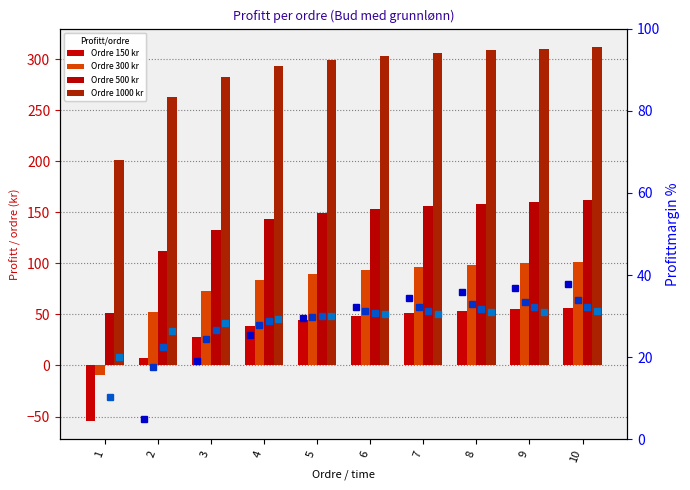

At which label does Ordre 500 kr first exceed 153?

6